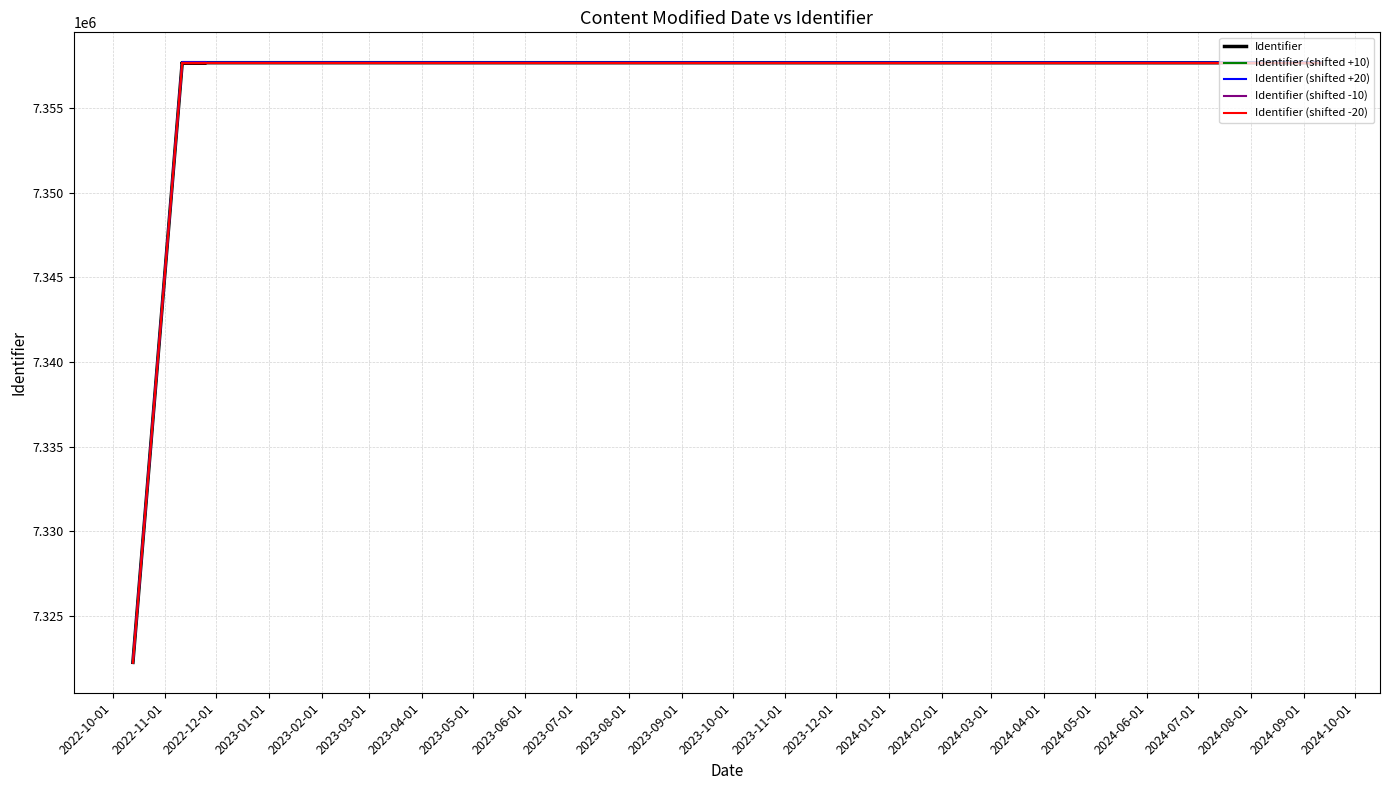

True or false: Identifier has a value of 1667448 at 2023-02-01.

False